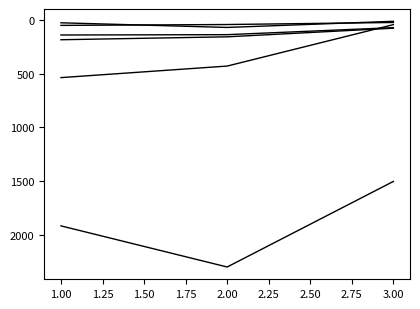

Reading left to right, transcribe all the data shown in this chart.

H index: 30	73	16
Total Docs. (2023): 54	46	27
Total Docs. (3years): 187	160	80
Total Refs.: 1912	2293	1500
Total Cites (3years): 538	431	47
Citable Docs. (3years): 143	140	75